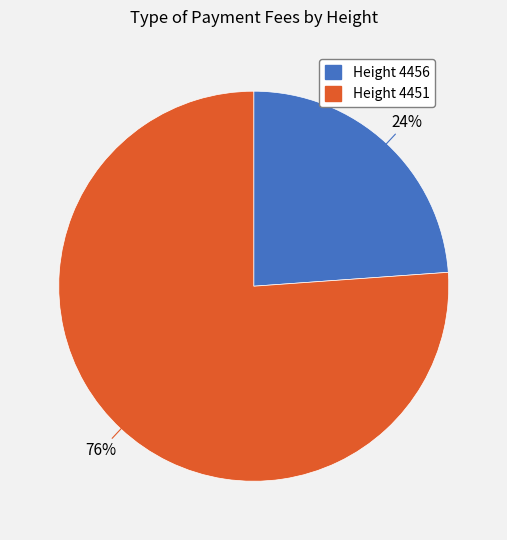

Is there any slice that represents more than half of the pie?

Yes